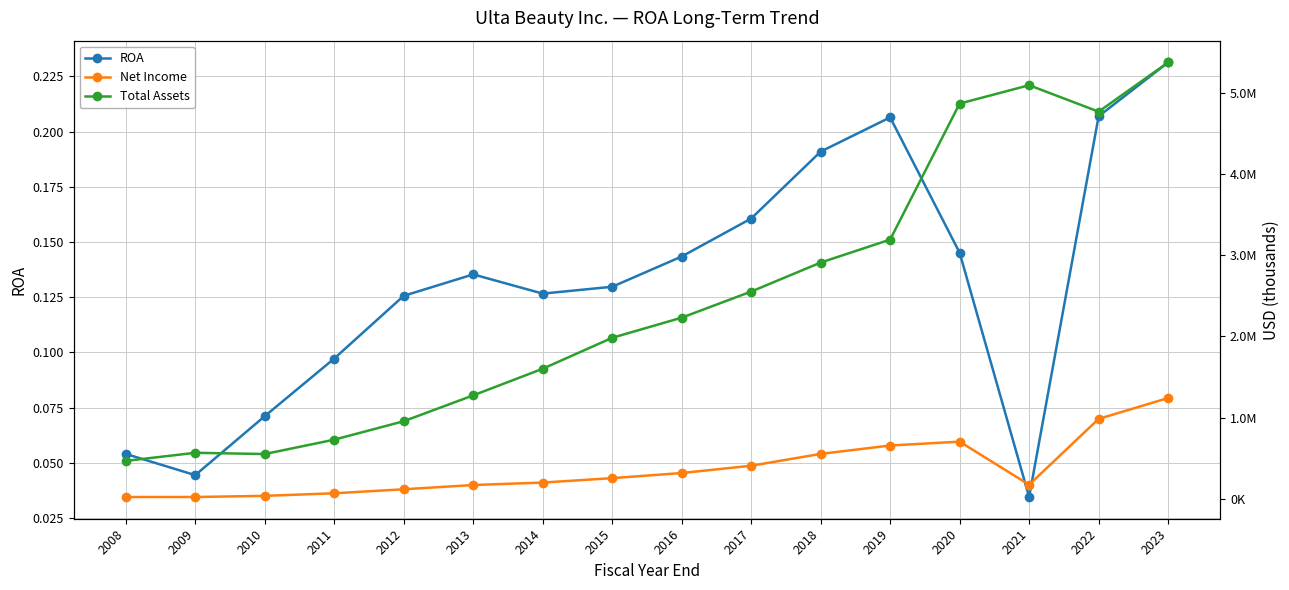

True or false: ROA and Total Assets cross at least once.

False